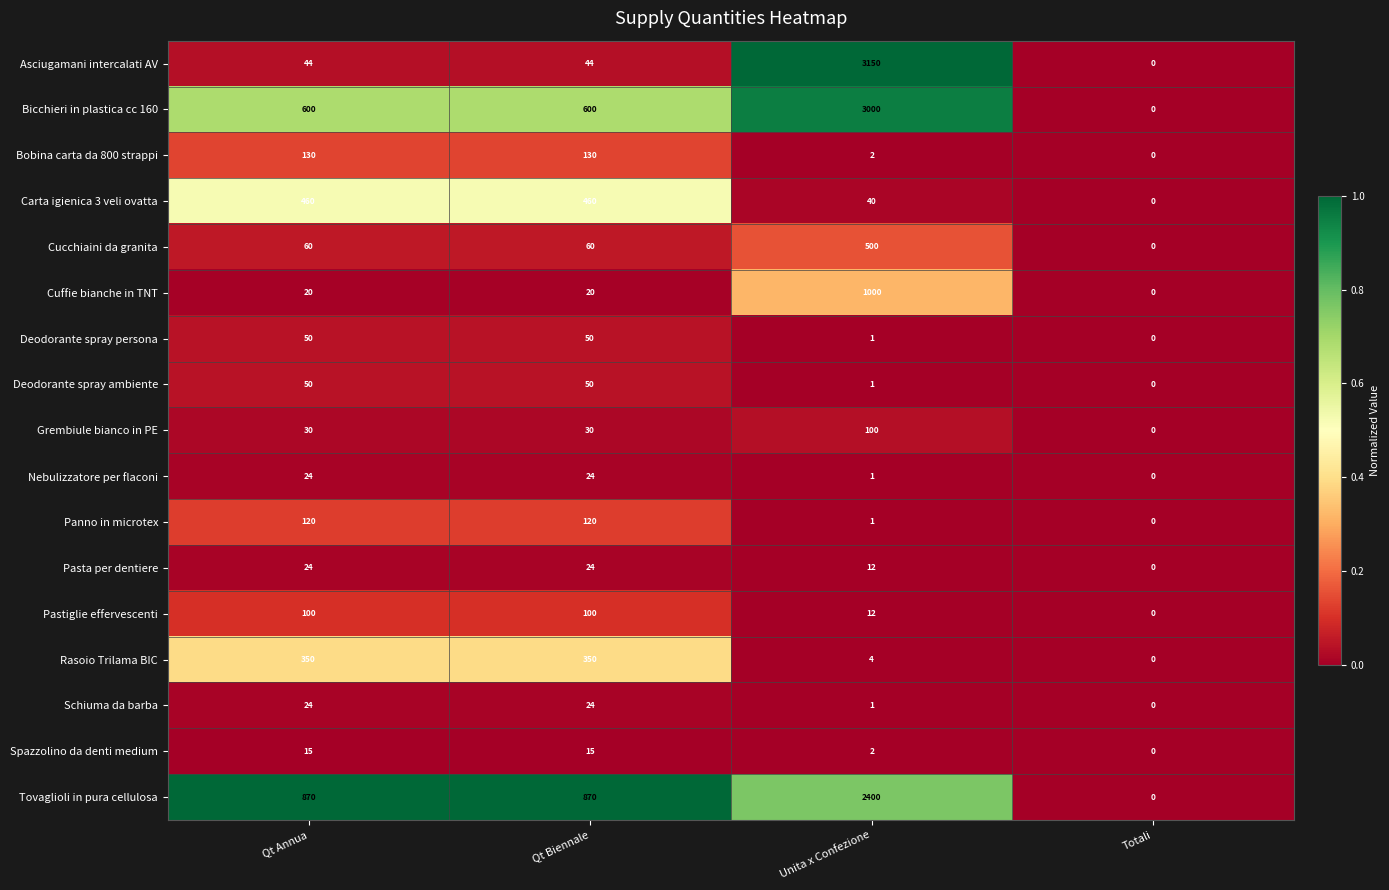

What is the sum of all Rasoio Trilama BIC values?

704